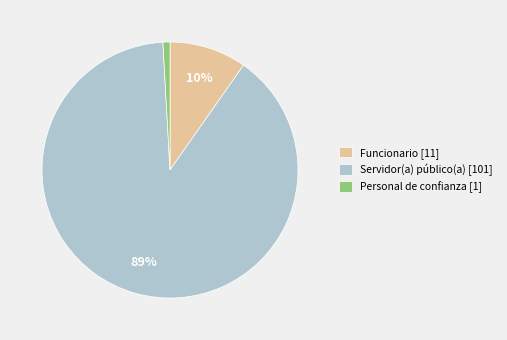

Count the number of slices in the pie.

3